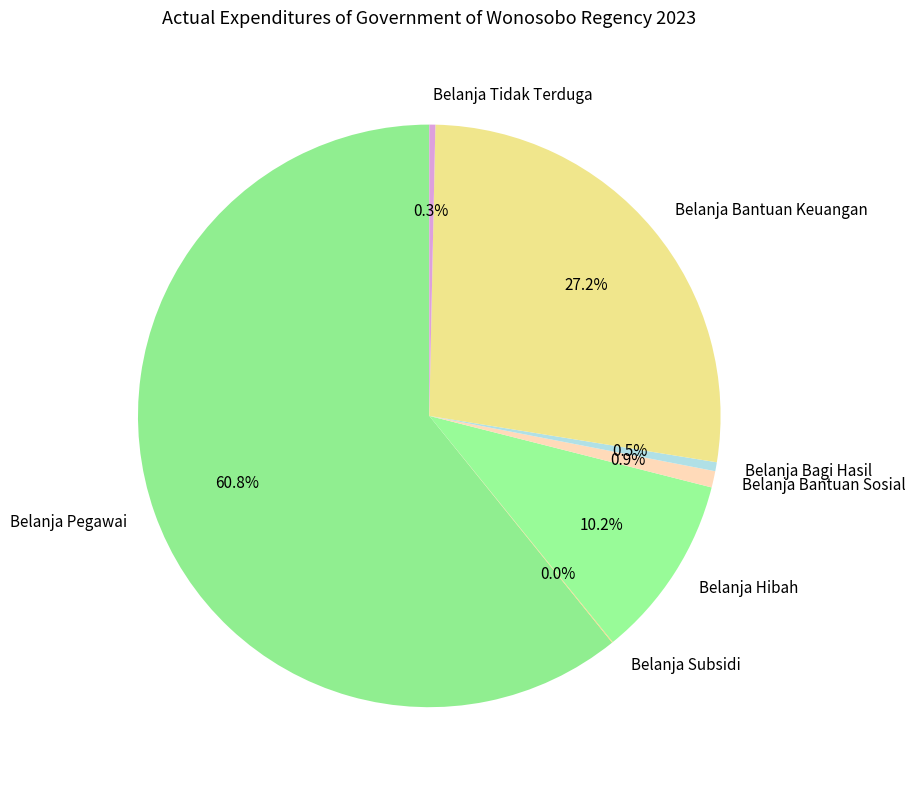

To the nearest percent, what portion does Belanja Hibah represent?

10%